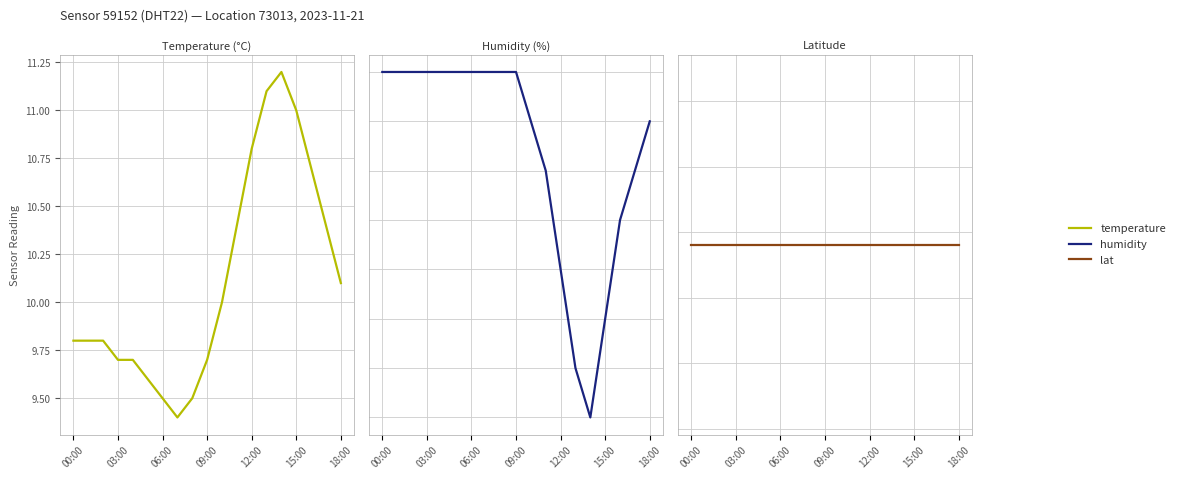

True or false: temperature and lat intersect in this chart.

False